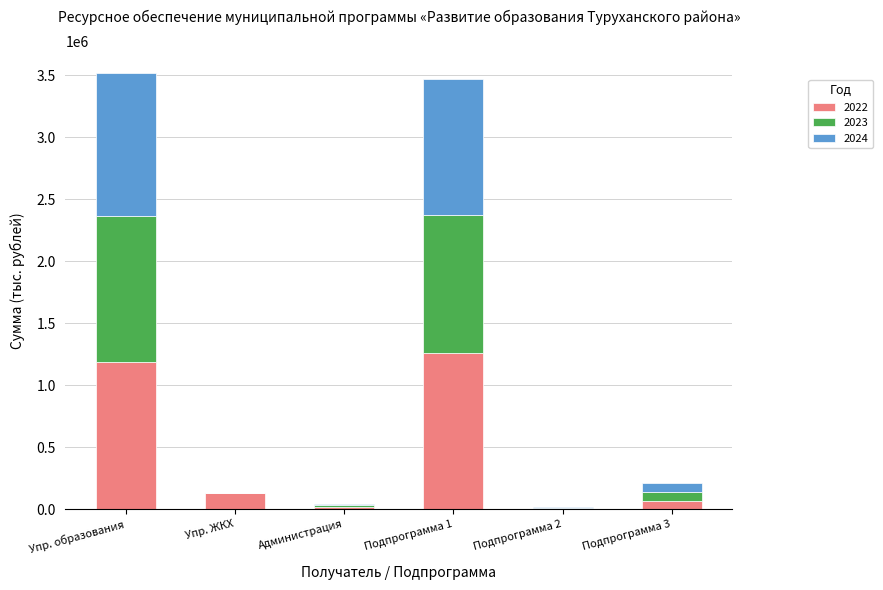

The 2022 series shows 329213.8 at Подпрограмма 1. True or false?

False